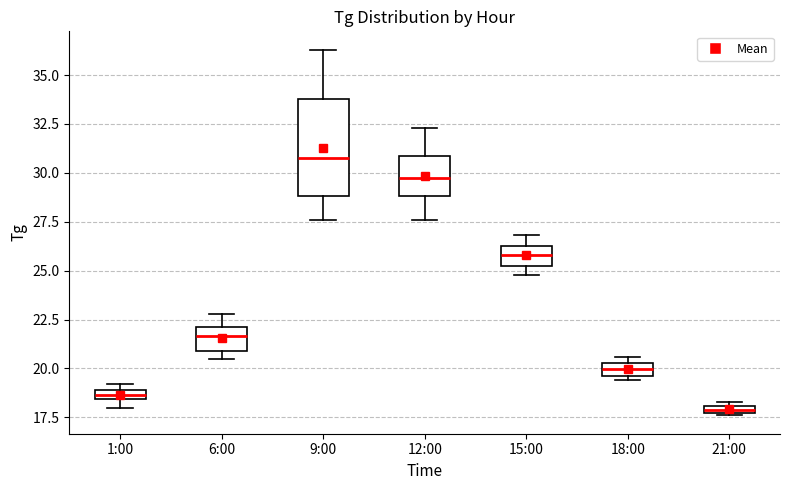

Which box is the tallest, from its lower edge to its upper edge?

9:00